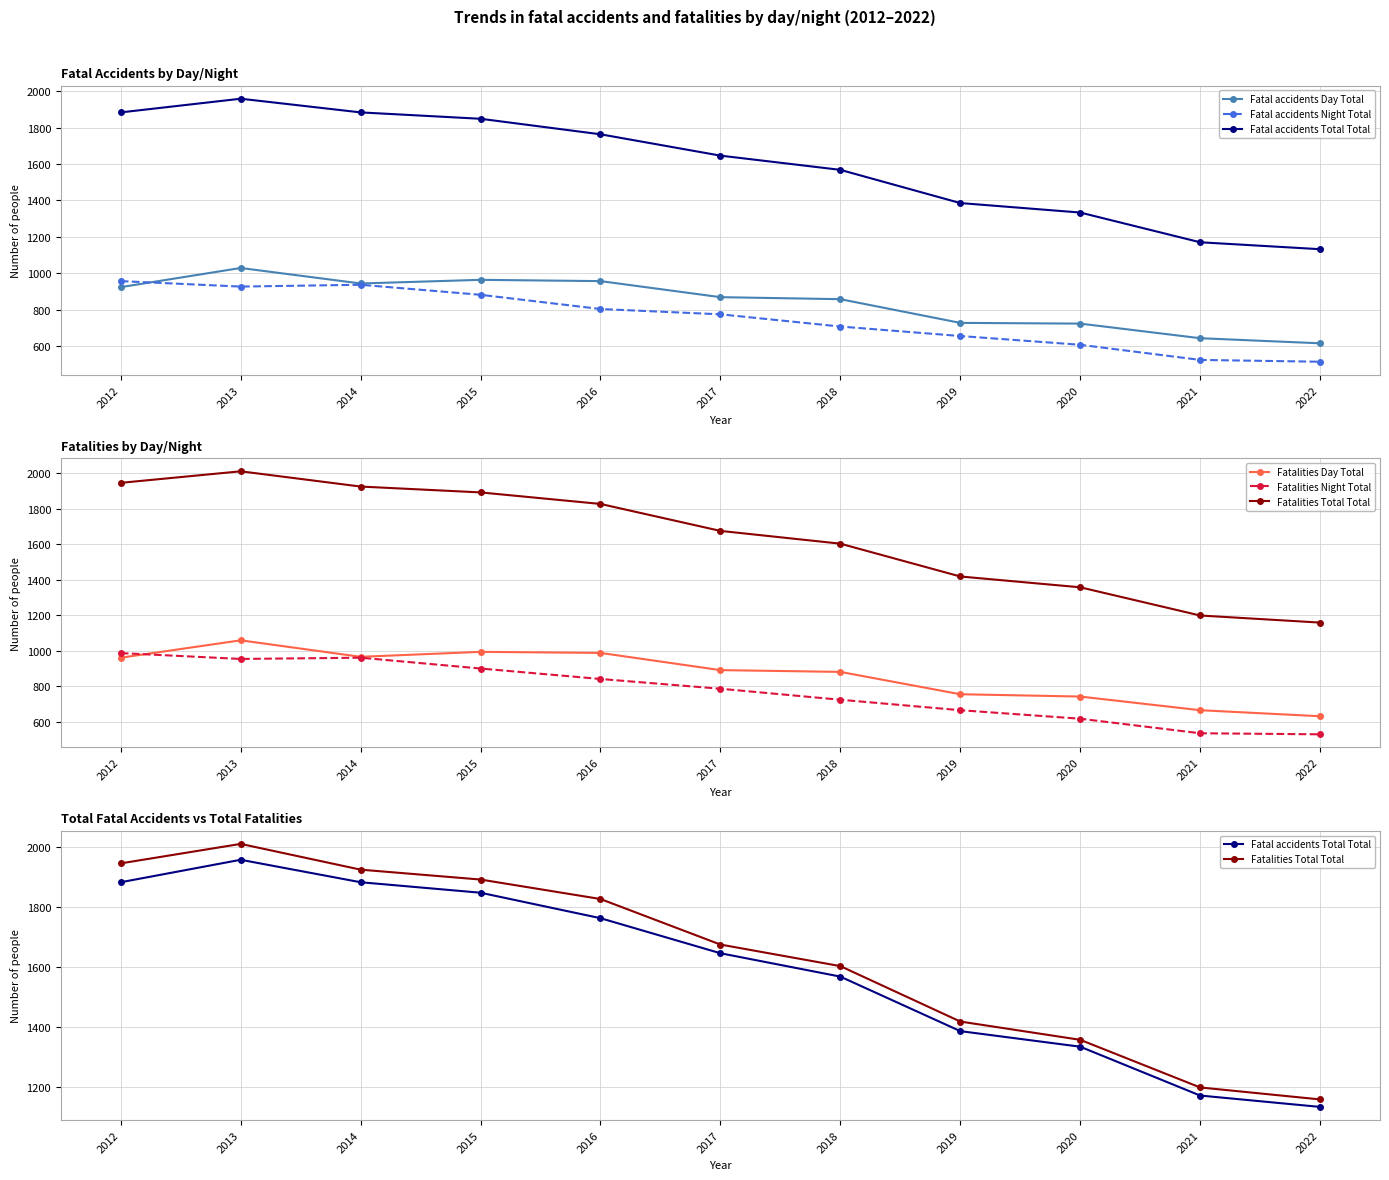

What is the total value across all series at 2020?

5382